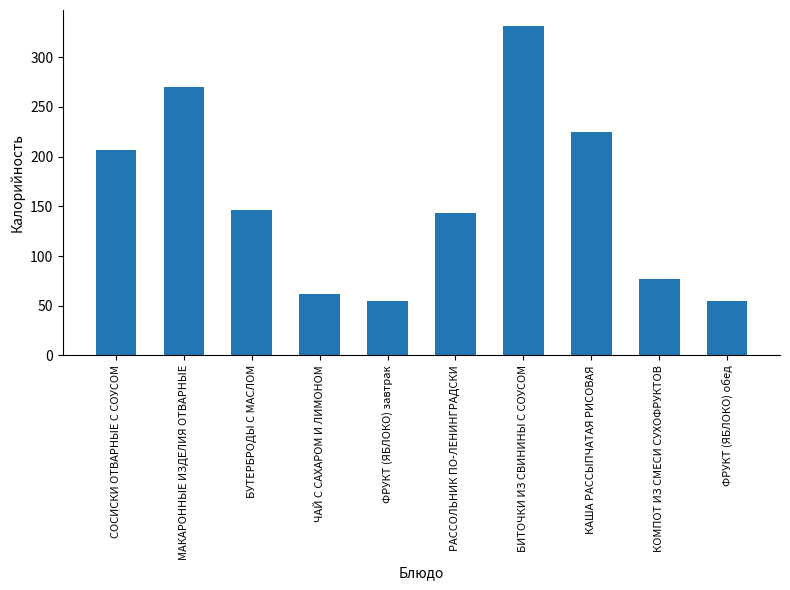

Approximately how many times larger is the value at БУТЕРБРОДЫ С МАСЛОМ compared to КАША РАССЫПЧАТАЯ РИСОВАЯ?

0.6